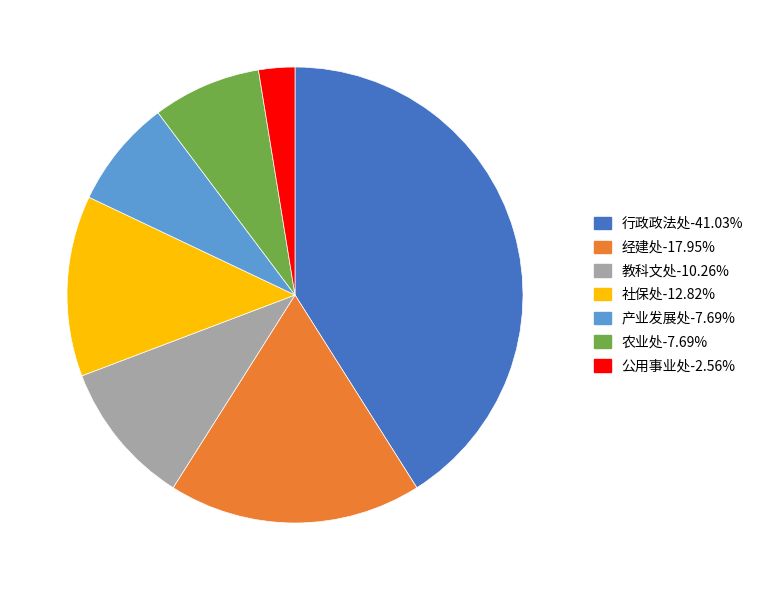

Is 行政政法处 the majority of the pie?

No